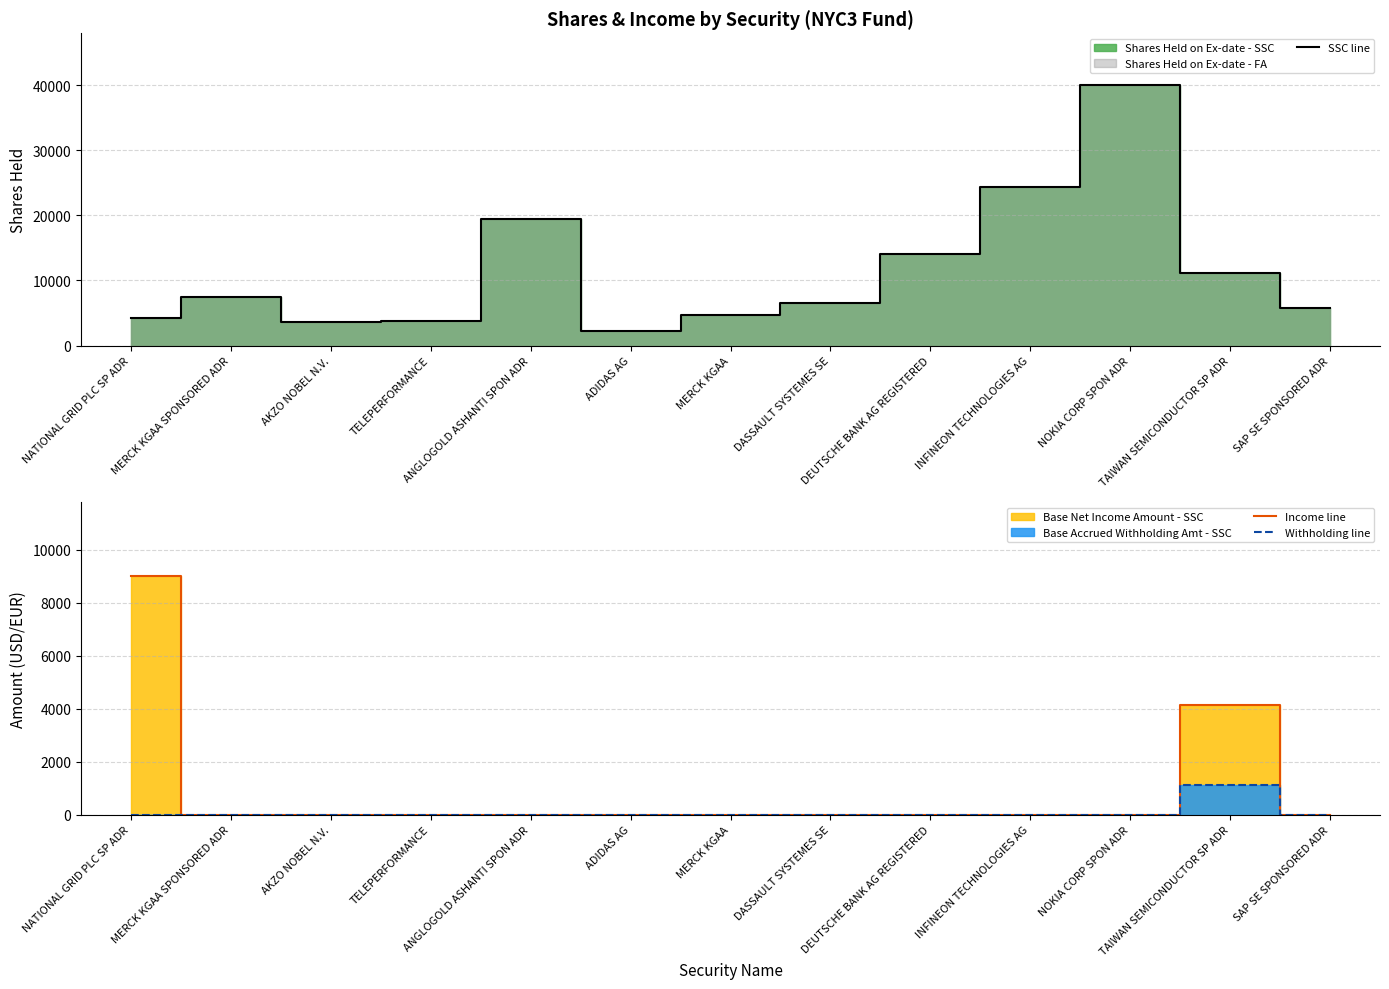

What position from the left is MERCK KGAA?

7